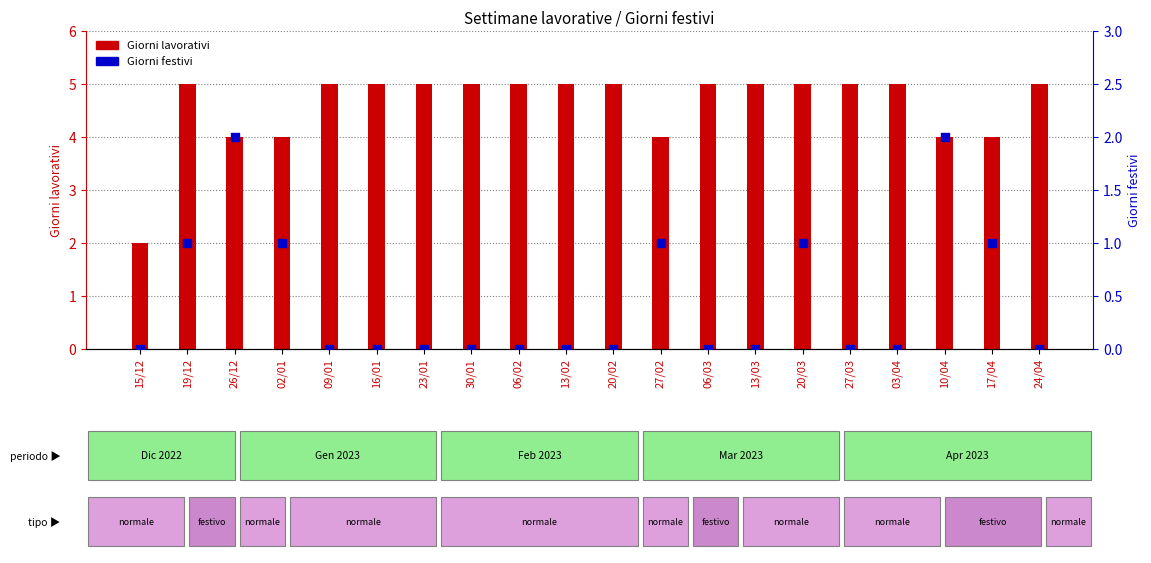

At which category is the sum across all series the highest?

19/12